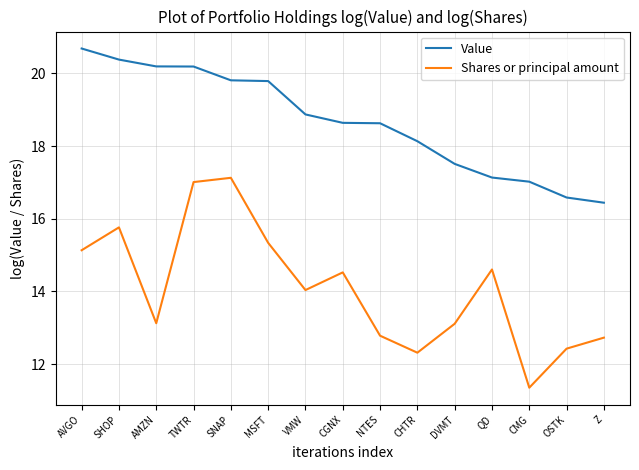

What is the smallest value displayed?

11.4